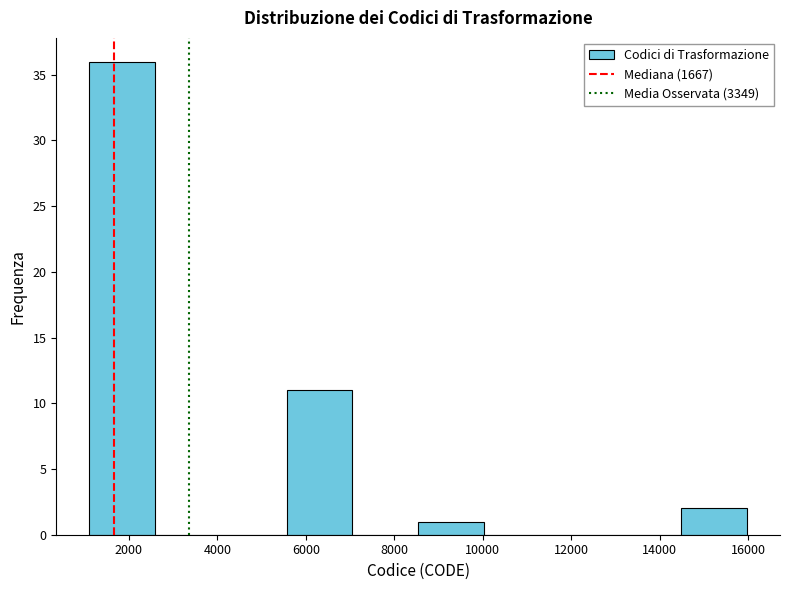

Which range on the x-axis has the tallest bar?

1200 to 2600